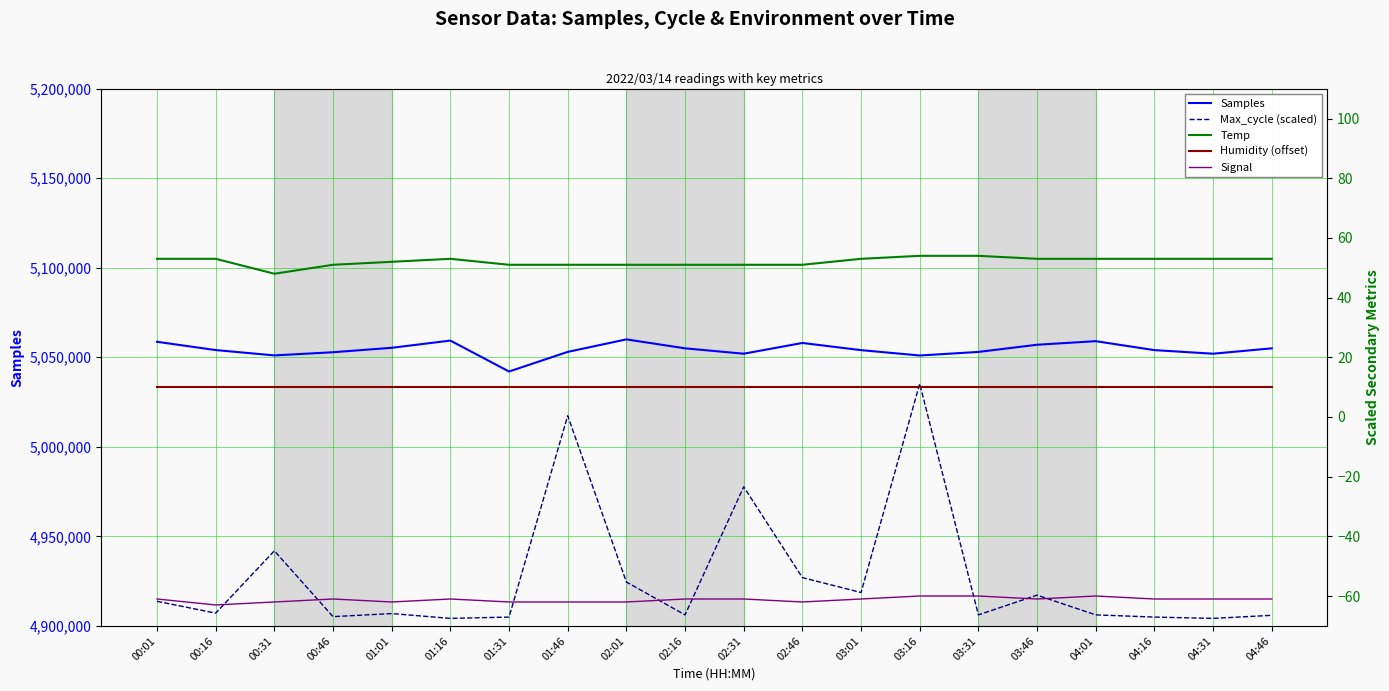

Where does the Signal series first go above -61?

03:16